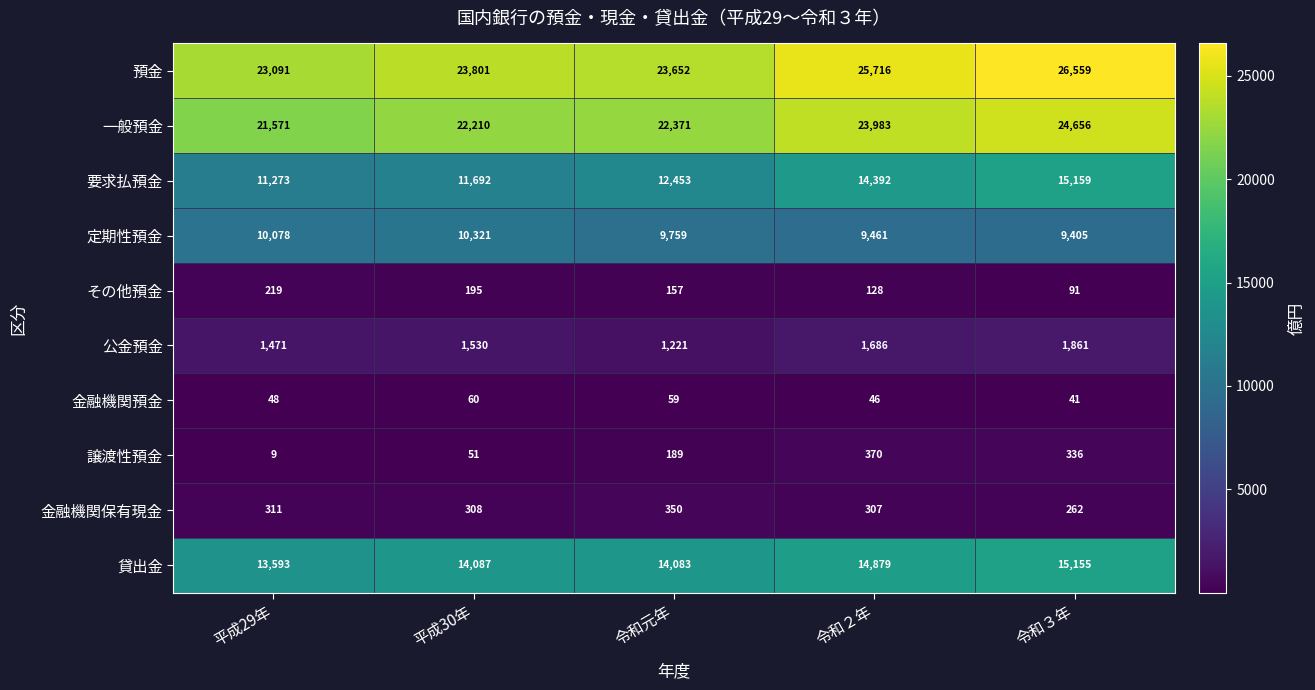

Between 平成29年 and 令和元年, which series saw the biggest shift?

要求払預金